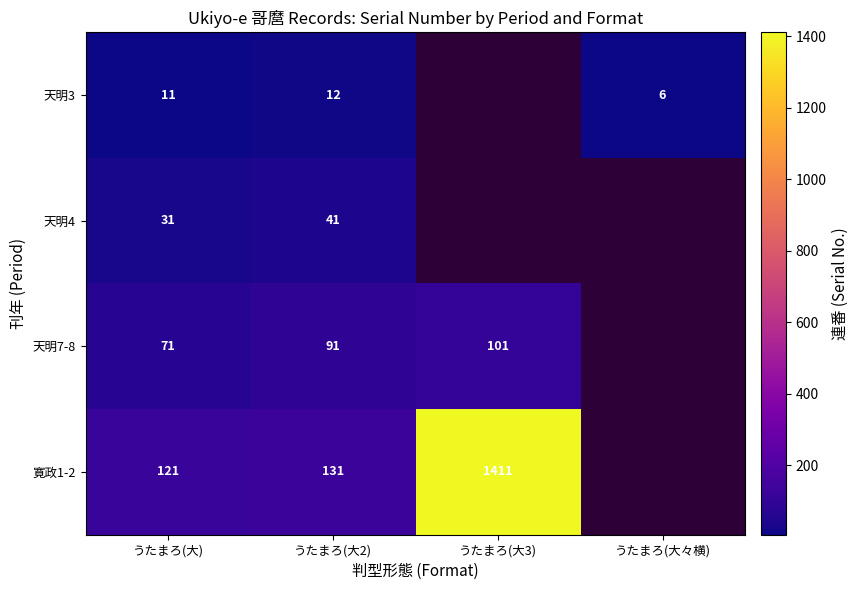

At how many categories does at least one series exceed 1356?

1